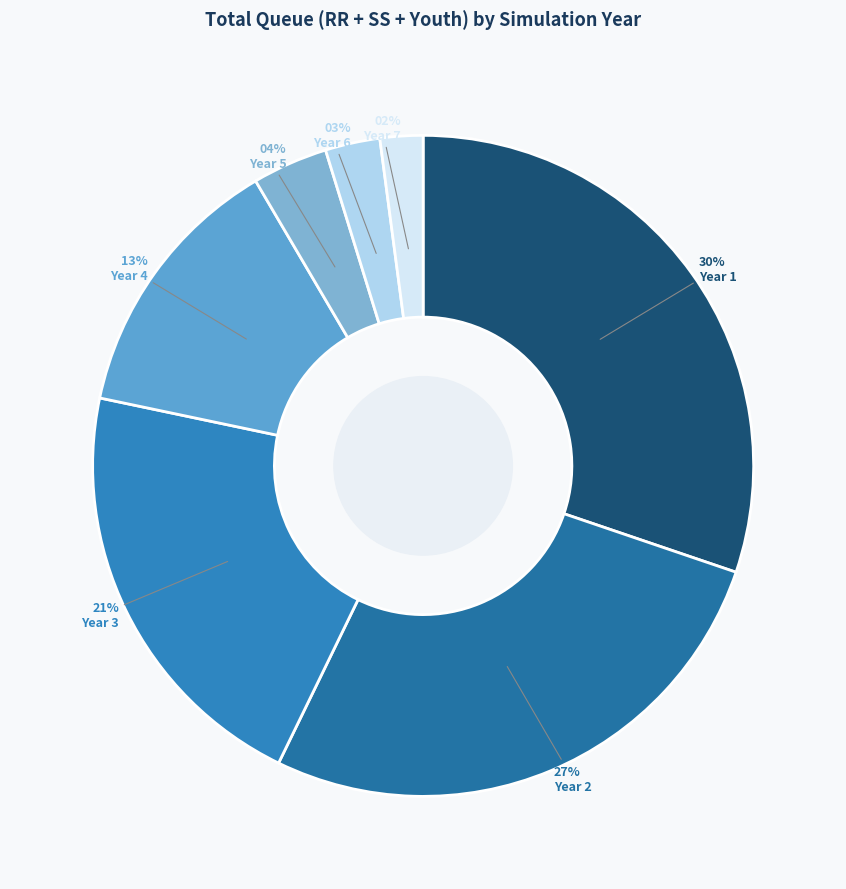

Is the sum of Year 2 and Year 7 greater than half?

No